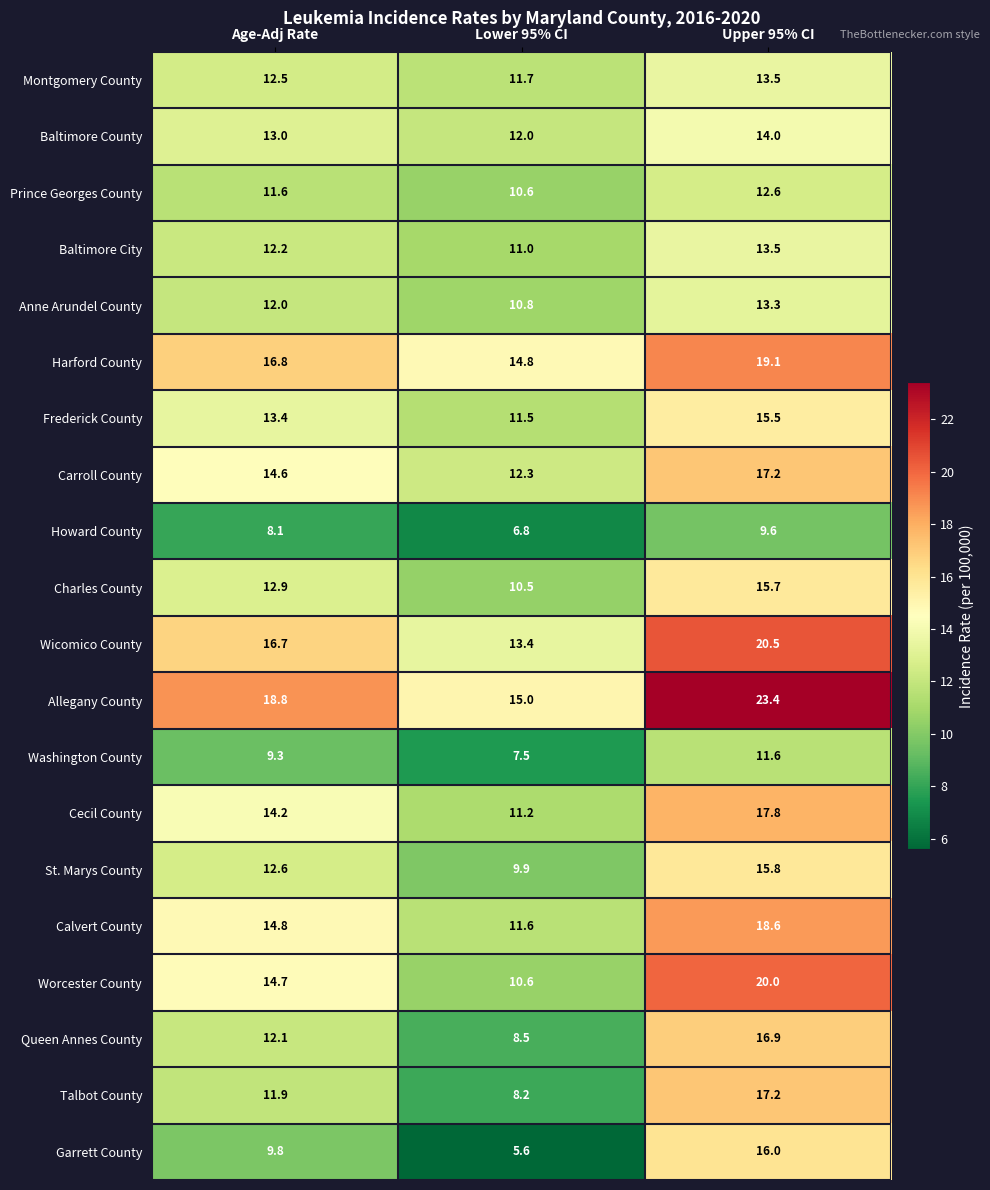

What is the difference between the Calvert County values at Age-Adj Rate and Lower 95% CI?

3.2